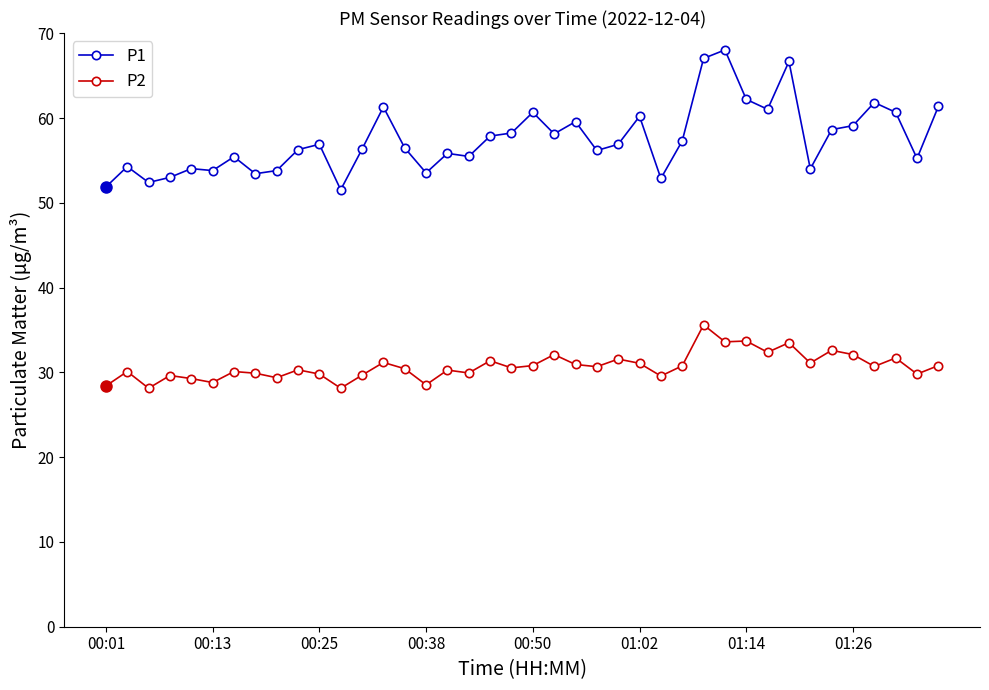

At how many categories does at least one series exceed 49?

40